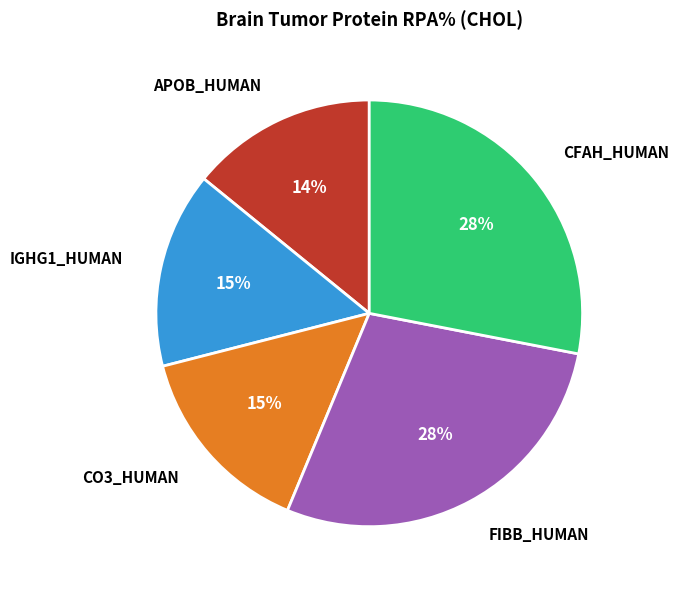

To the nearest percent, what portion does CFAH_HUMAN represent?

28%